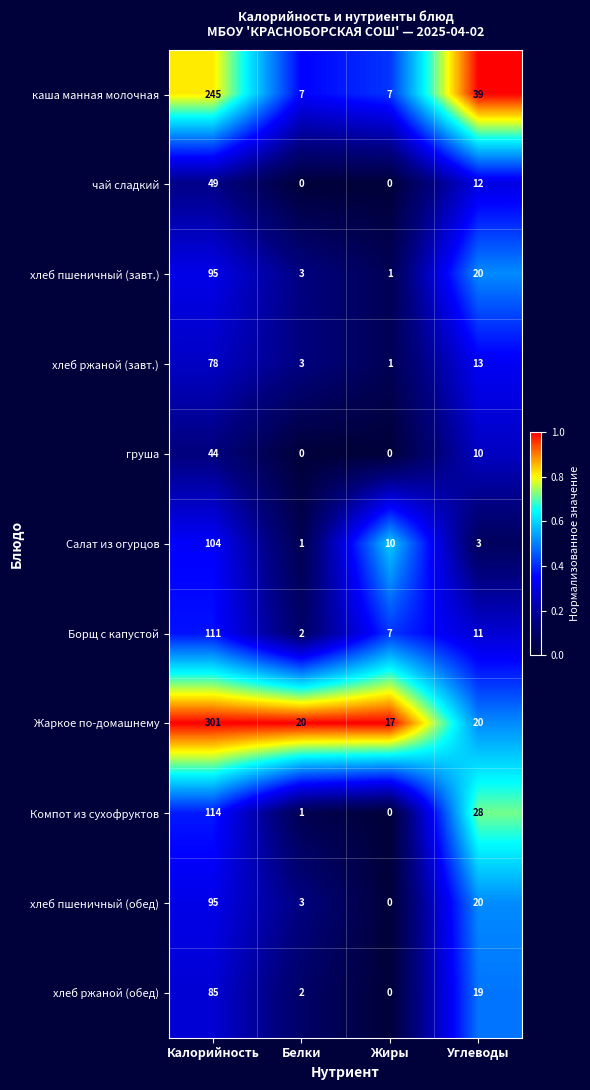

True or false: каша манная молочная has a value of 7 at Жиры.

True